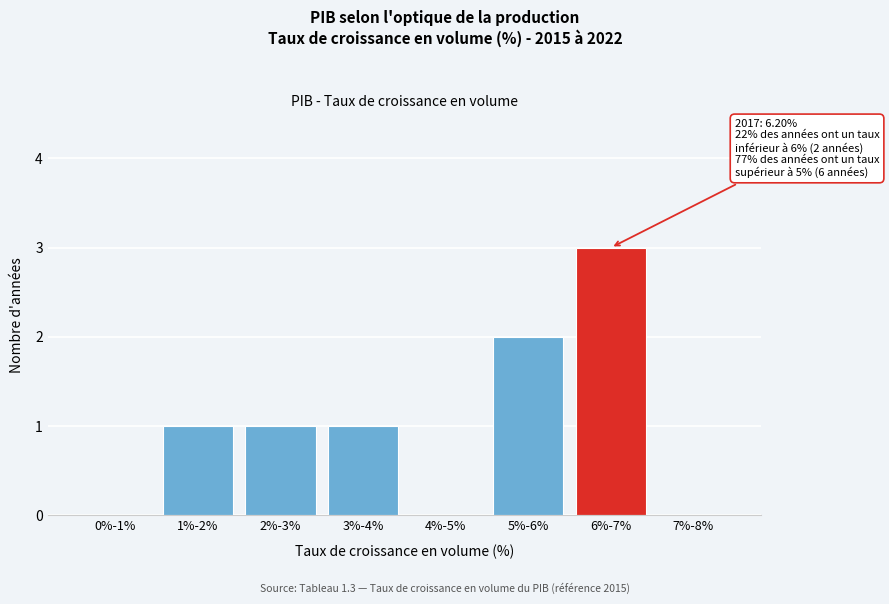

Reading right to left, transcribe all the data shown in this chart.

7%-8%=0	6%-7%=3	5%-6%=2	4%-5%=0	3%-4%=1	2%-3%=1	1%-2%=1	0%-1%=0